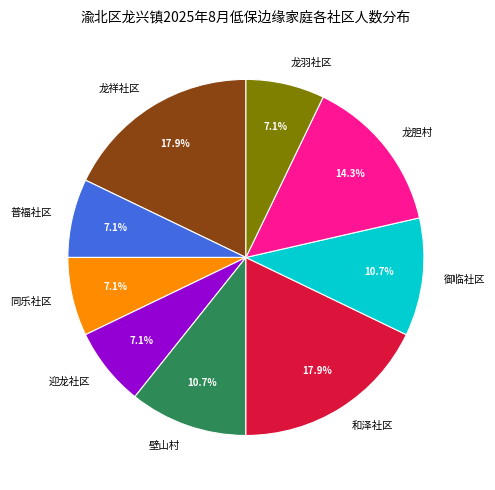

What percentage is the 龙羽社区 slice, to the nearest percent?

7%